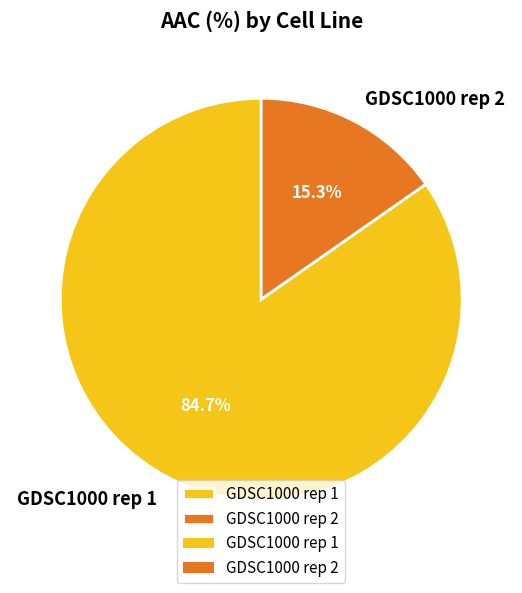

Between GDSC1000 rep 1 and GDSC1000 rep 2, which is larger?

GDSC1000 rep 1